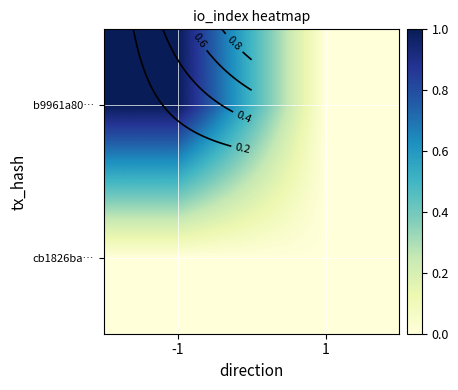

Which label corresponds to the smallest value in the chart?

1